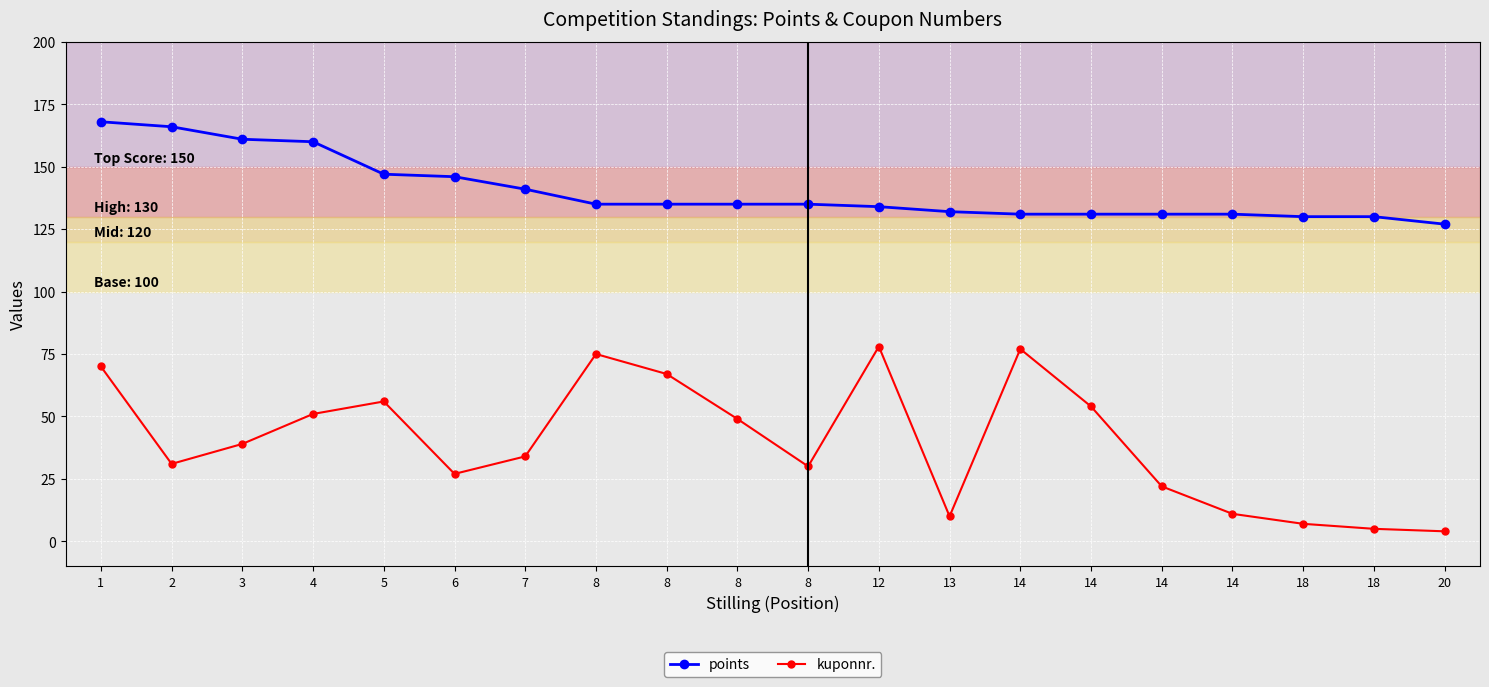

What is the difference between the maximum and second lowest values in the kuponnr. series?

73